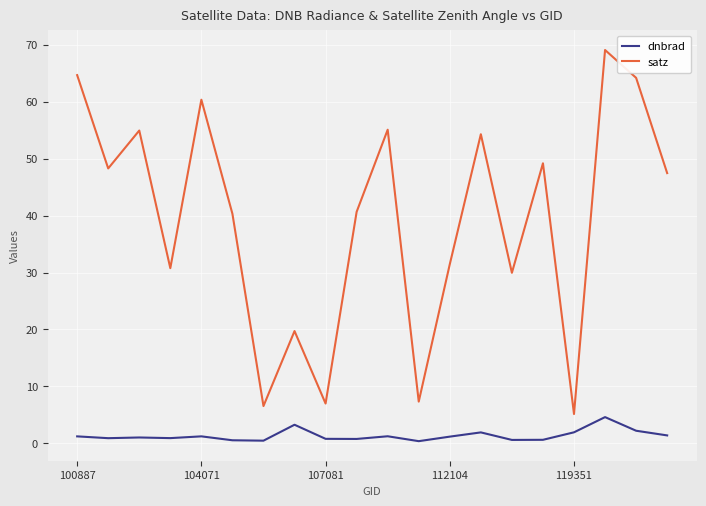

True or false: satz and dnbrad cross at least once.

False